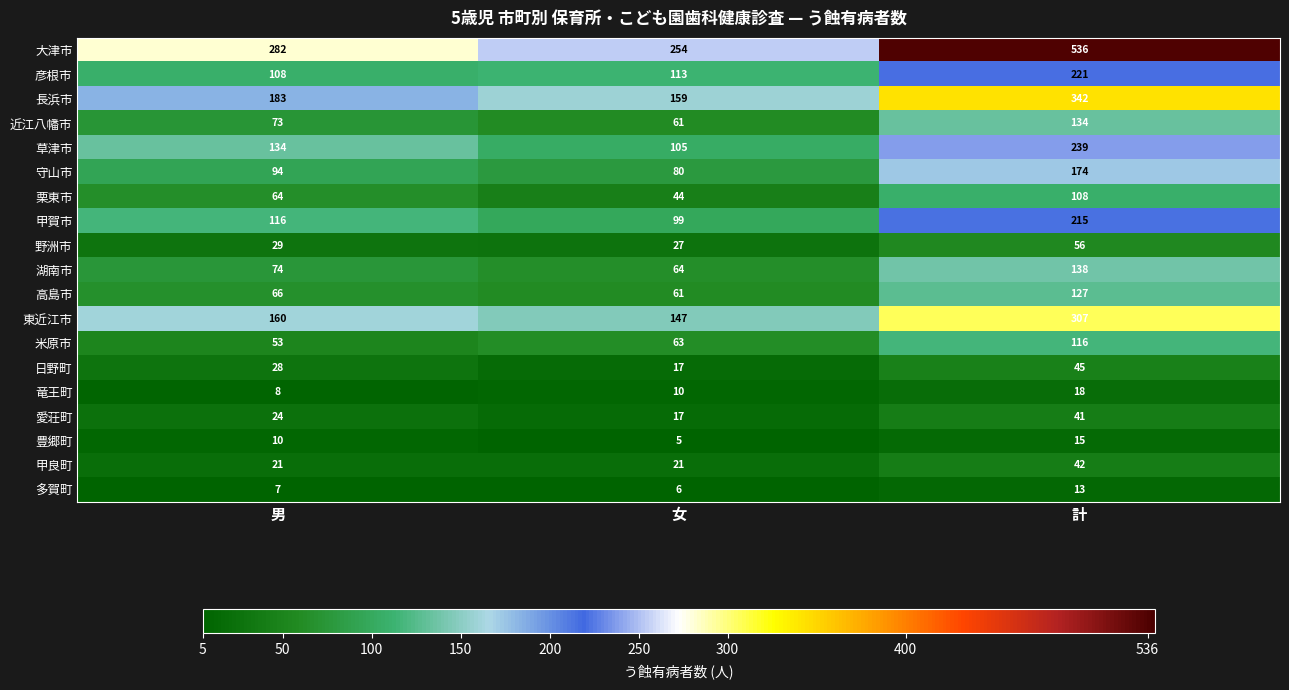

Rank the series by their maximum value, from lowest to highest.

多賀町, 豊郷町, 竜王町, 愛荘町, 甲良町, 日野町, 野洲市, 栗東市, 米原市, 高島市, 近江八幡市, 湖南市, 守山市, 甲賀市, 彦根市, 草津市, 東近江市, 長浜市, 大津市